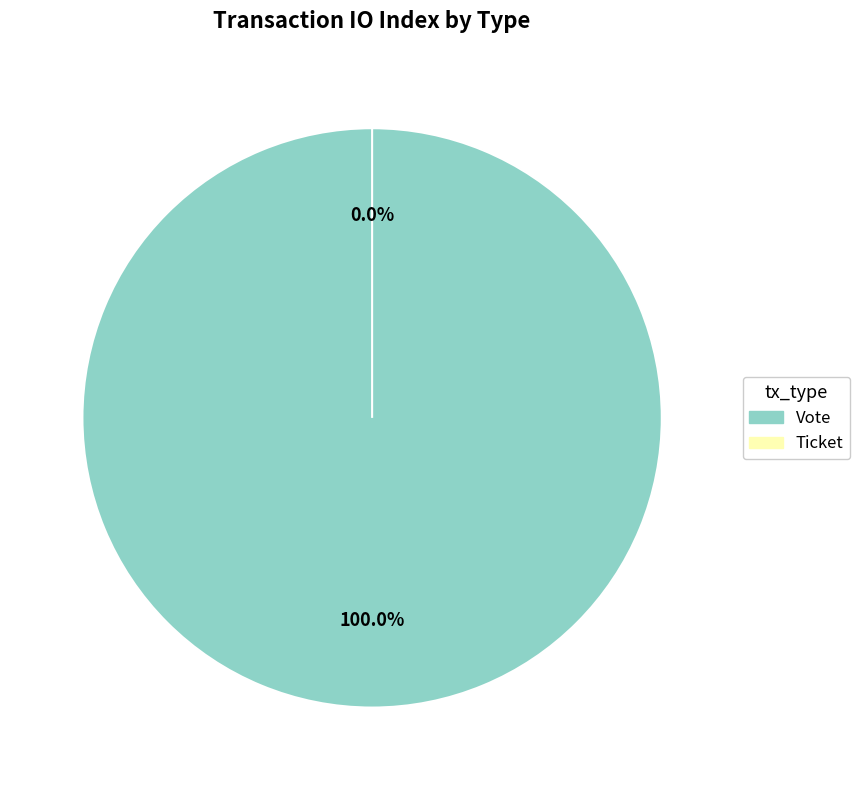

Rank the categories by value from lowest to highest.

Ticket, Vote